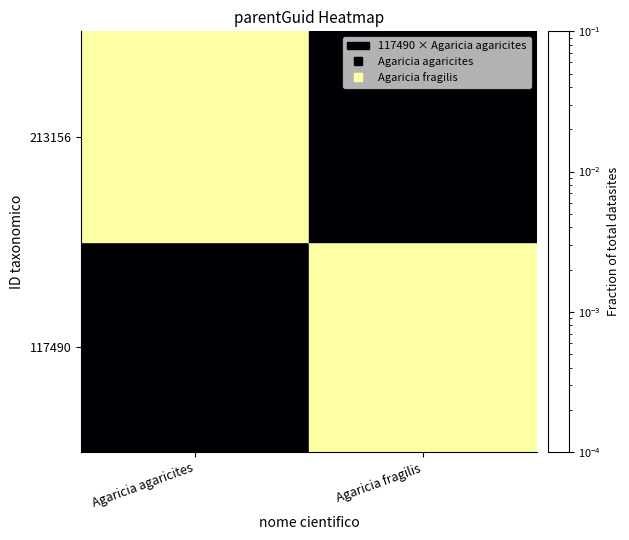

Count the number of categories in the chart.

2